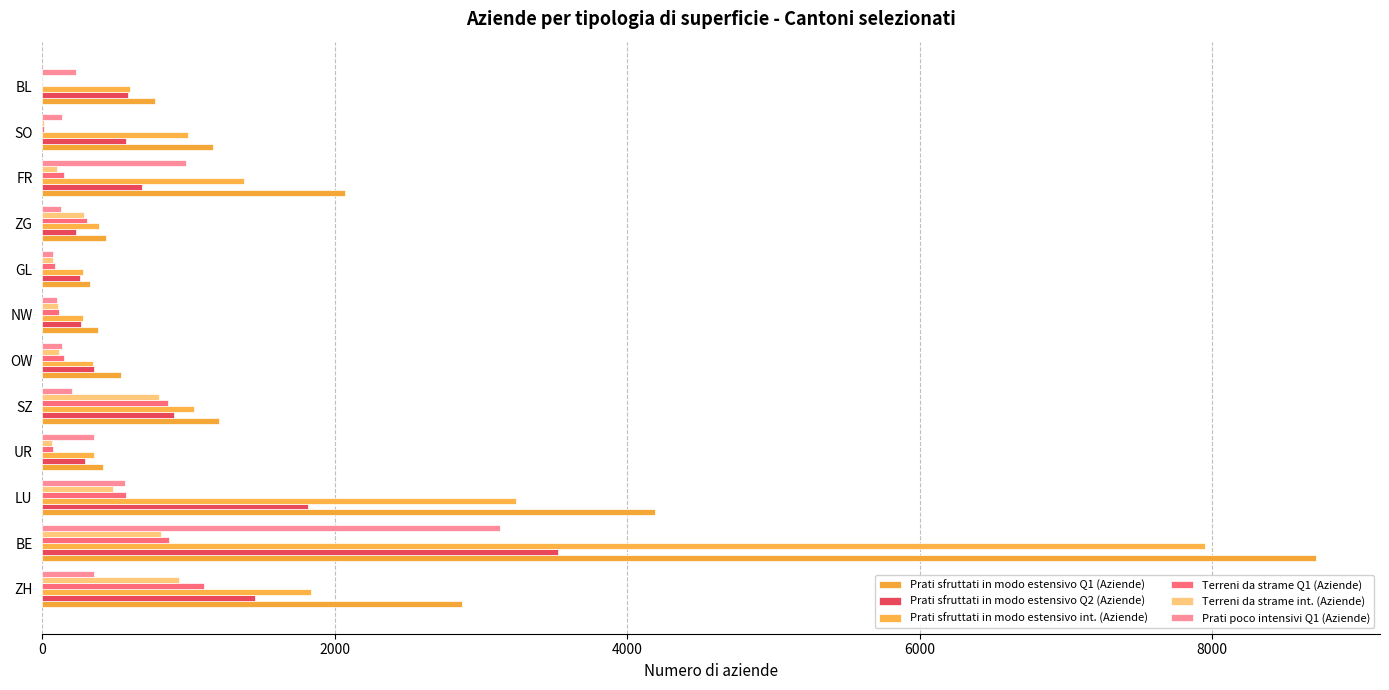

Reading left to right, extract all data points from this chart.

Prati sfruttati in modo estensivo Q1 (Aziende): 2871	8711	4191	417	1210	538	382	326	436	2067	1165	772
Prati sfruttati in modo estensivo Q2 (Aziende): 1456	3524	1817	291	901	356	267	256	228	685	572	589
Prati sfruttati in modo estensivo int. (Aziende): 1836	7953	3237	352	1036	344	281	278	390	1381	999	602
Terreni da strame Q1 (Aziende): 1106	865	570	75	857	151	117	88	309	152	15	0
Terreni da strame int. (Aziende): 934	814	482	66	799	117	105	77	286	102	11	0
Prati poco intensivi Q1 (Aziende): 357	3133	565	351	204	134	102	76	128	982	136	232